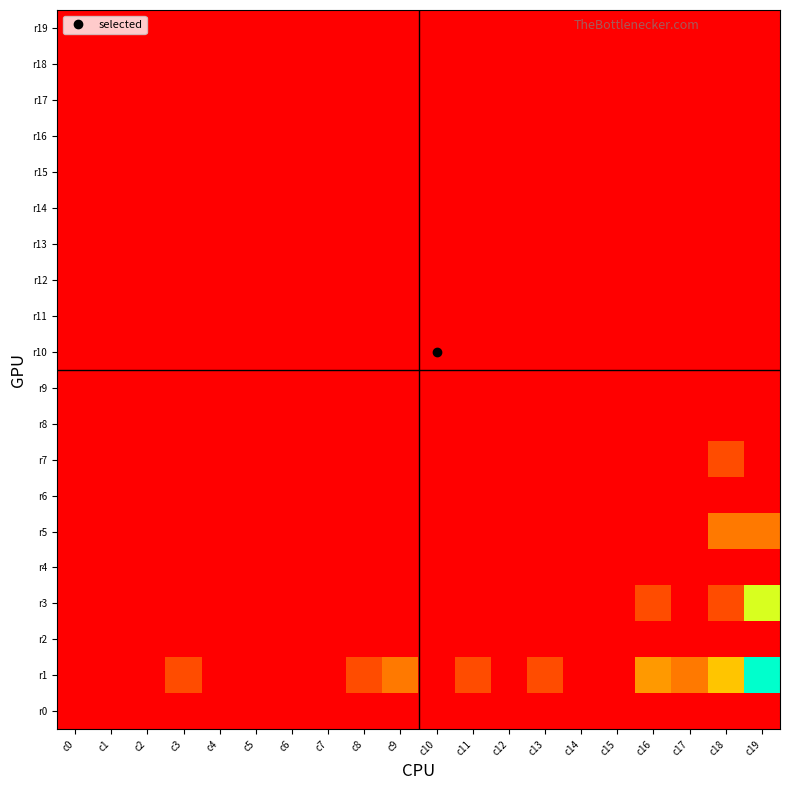

Which category has the lowest value across all series?

c0